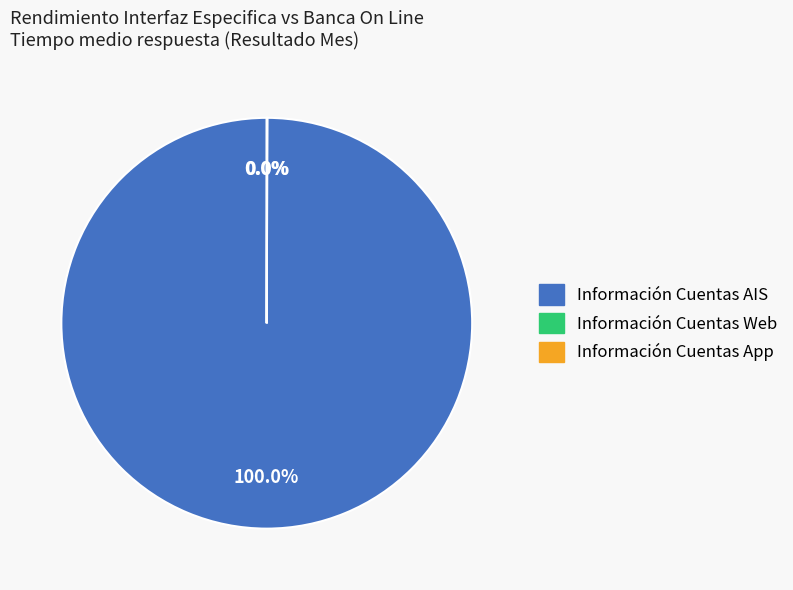

Does any single category account for the majority?

Yes